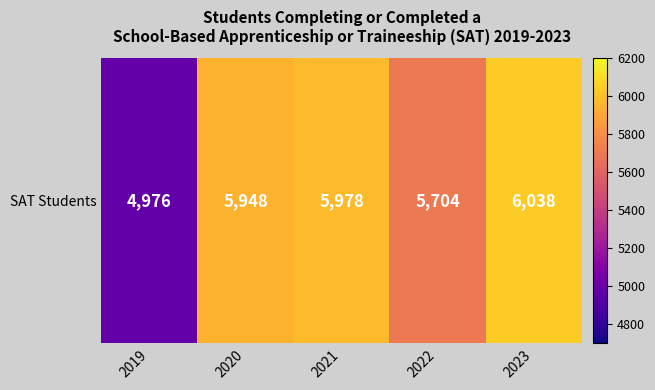

At which label is the value closest to 5507?

2022